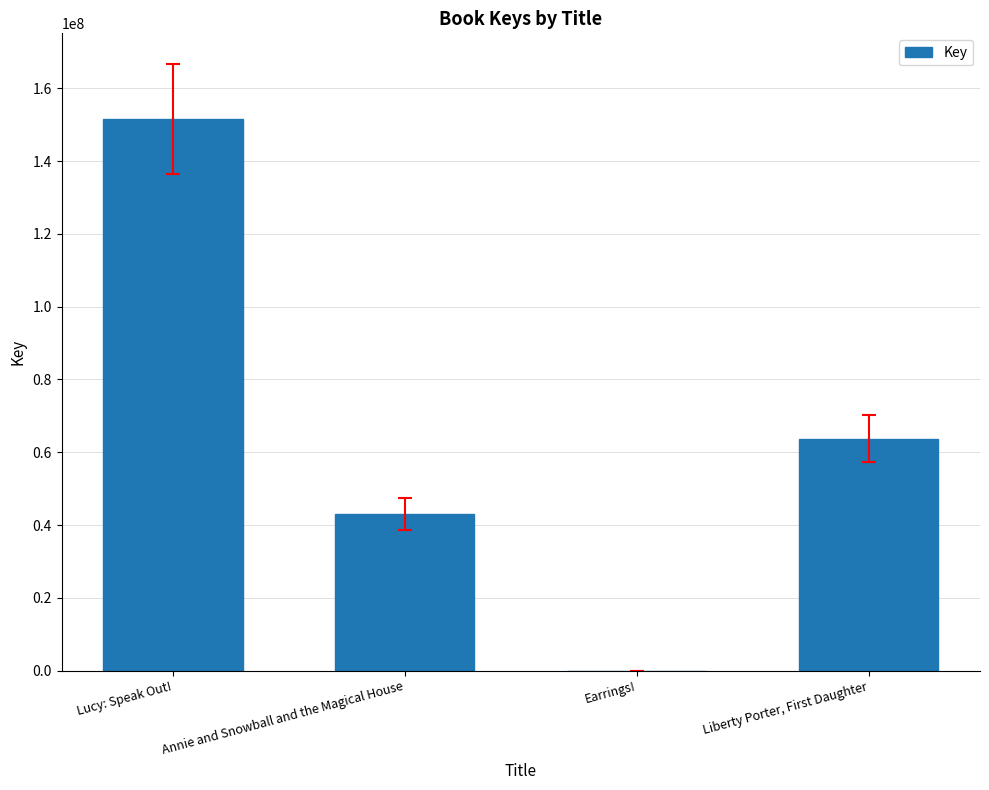

The chart shows a value of 93212193 at Liberty Porter, First Daughter. True or false?

False